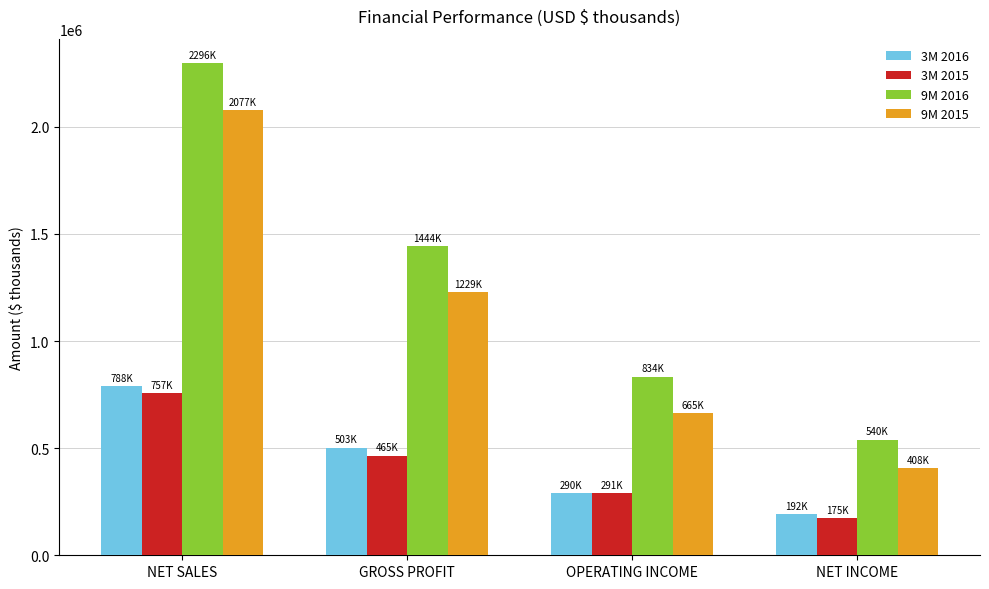

What position from the left is NET INCOME?

4